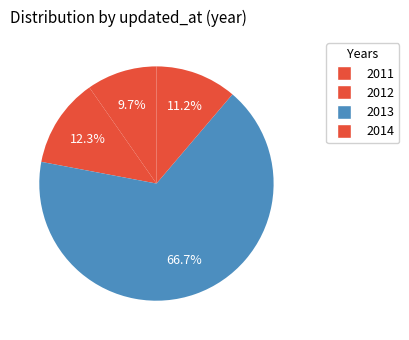

How many slices are in this pie chart?

4